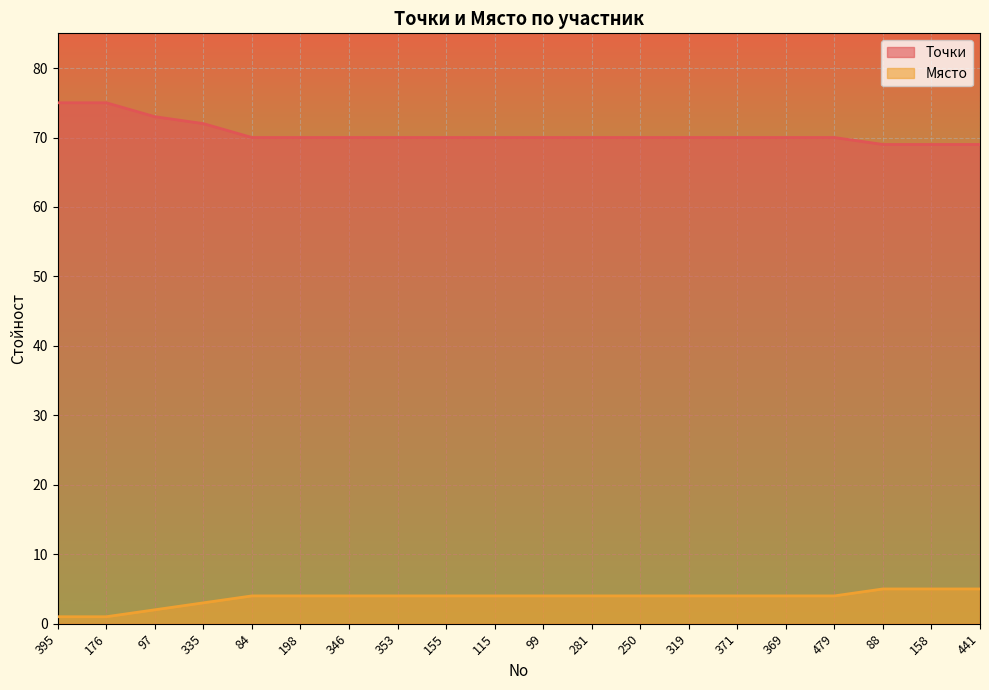

What is the total value across all series at 441?

74